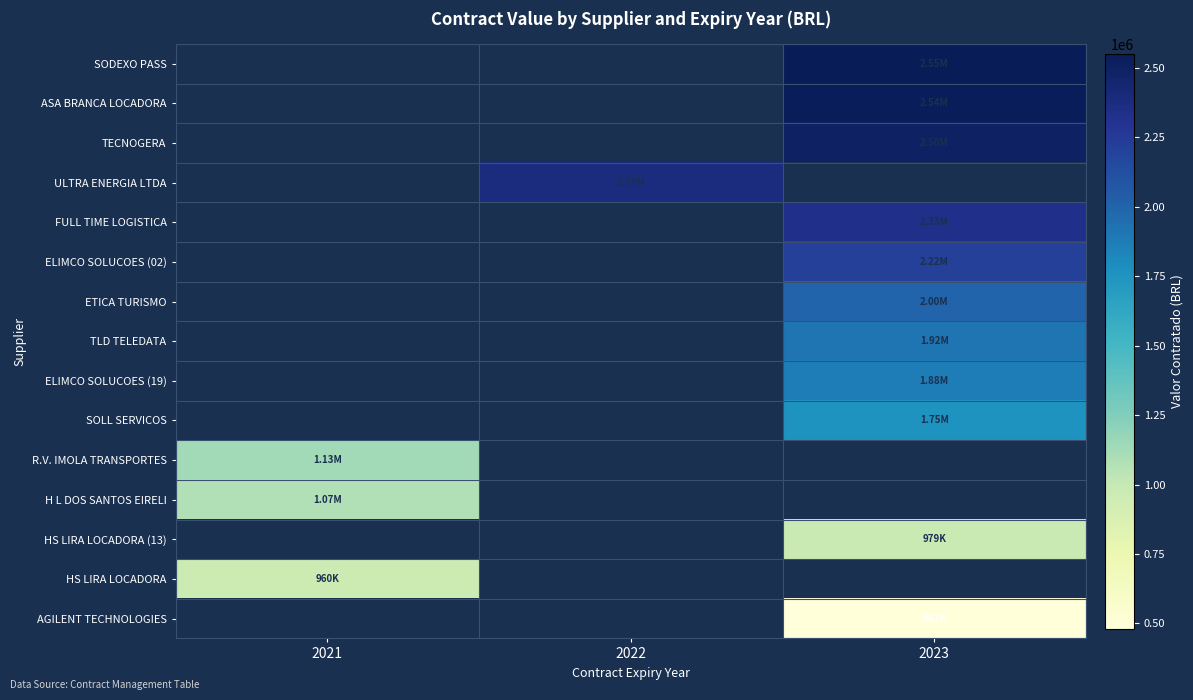

The FULL TIME LOGISTICA series shows 2332780.8 at 2023. True or false?

True